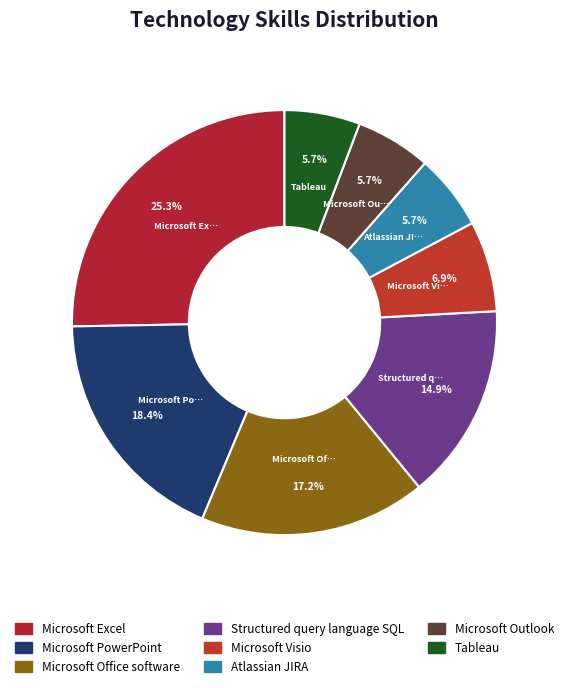

To the nearest percent, what portion does Tableau represent?

6%